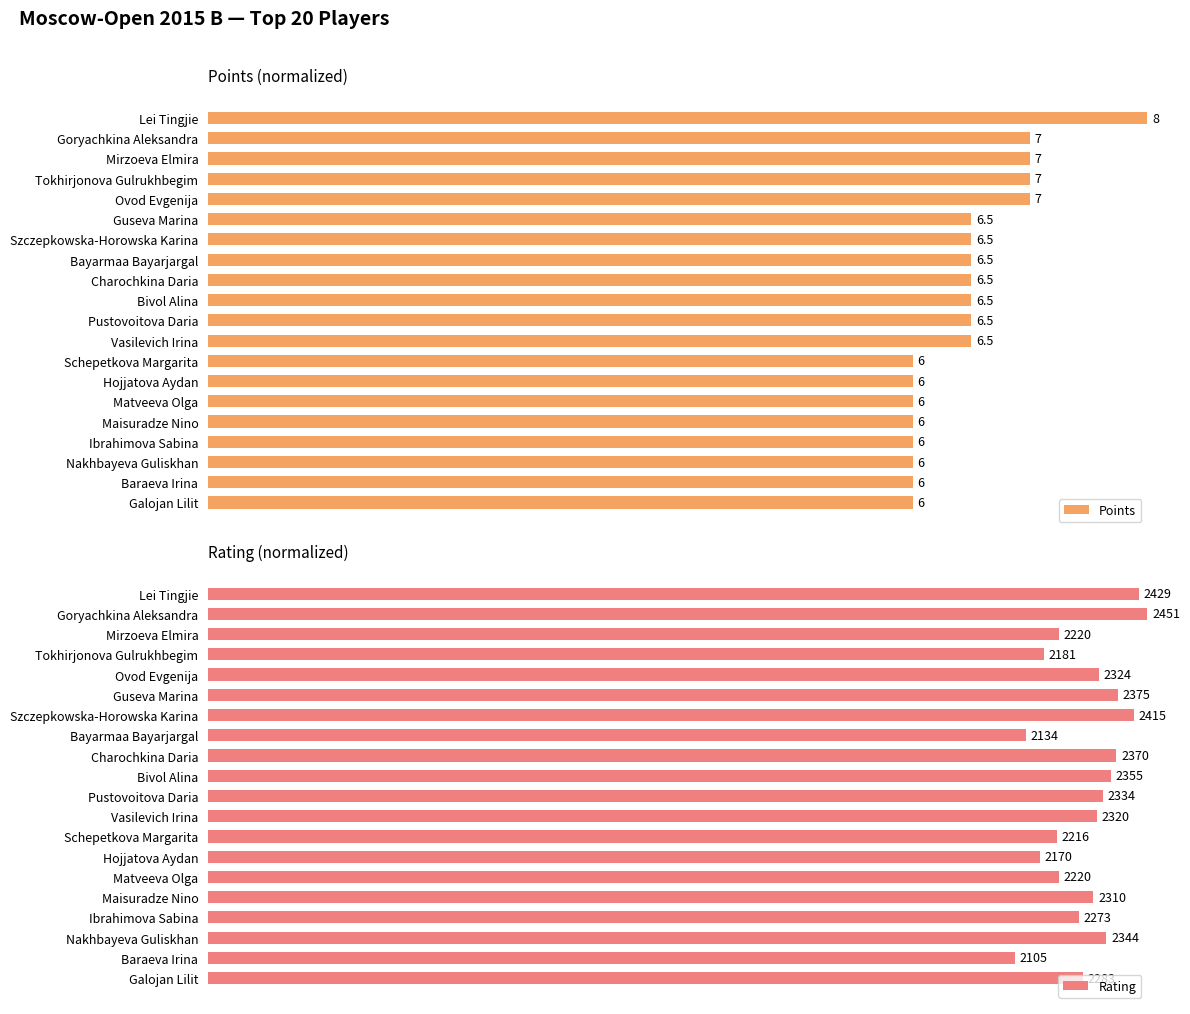

The Rating series shows 0.3 at Nakhbayeva Guliskhan. True or false?

False